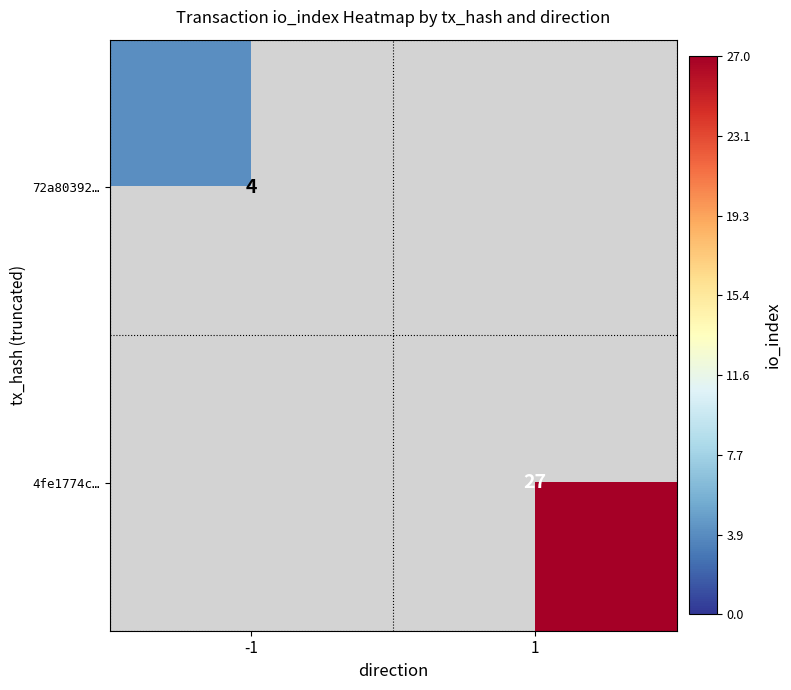

Is it true that 4fe1774c… equals 27 at 1?

True